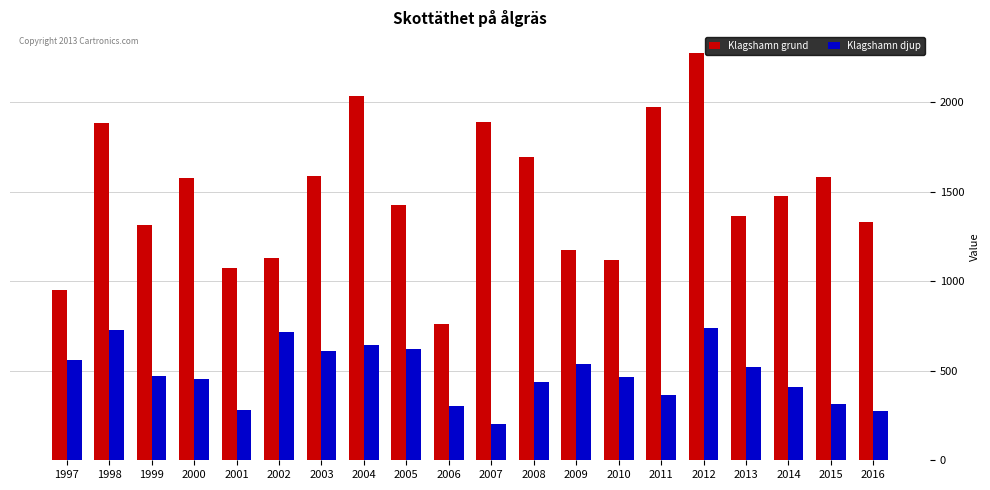

Rank the series at 2001 from lowest to highest value.

Klagshamn djup, Klagshamn grund